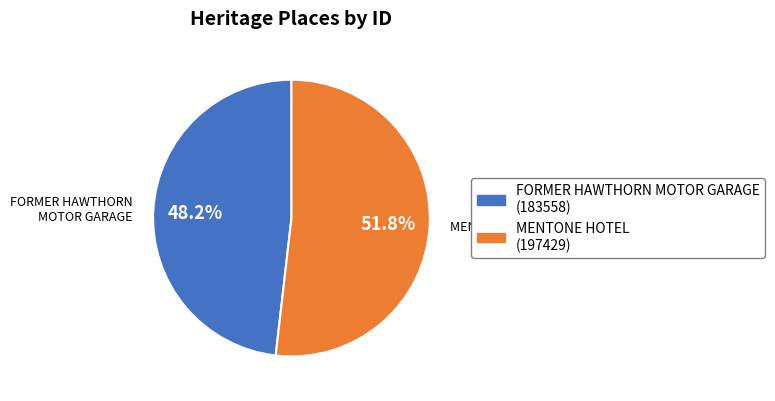

Which has a higher value, FORMER HAWTHORN MOTOR GARAGE or MENTONE HOTEL?

MENTONE HOTEL